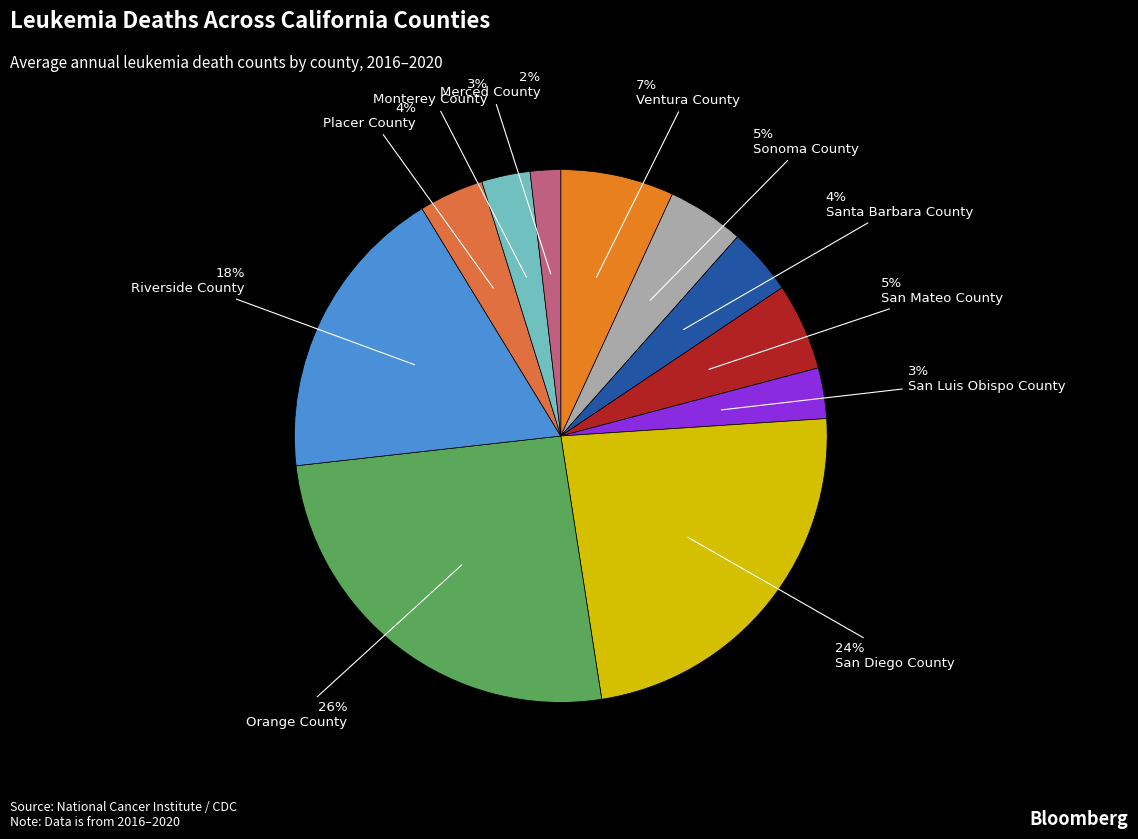

How many segments does this pie chart have?

11